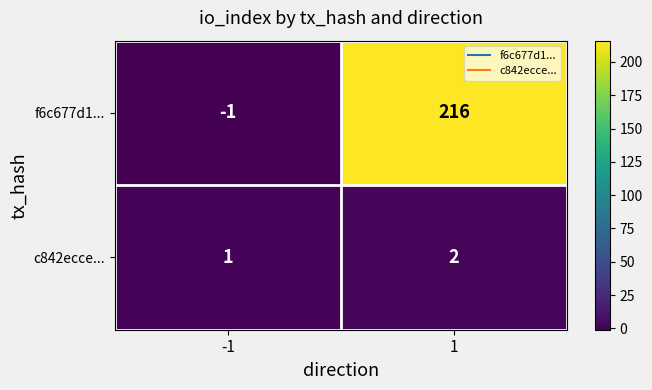

Reading left to right, what are all the values shown in this chart?

f6c677d1...: -1=-1	1=216
c842ecce...: -1=1	1=2